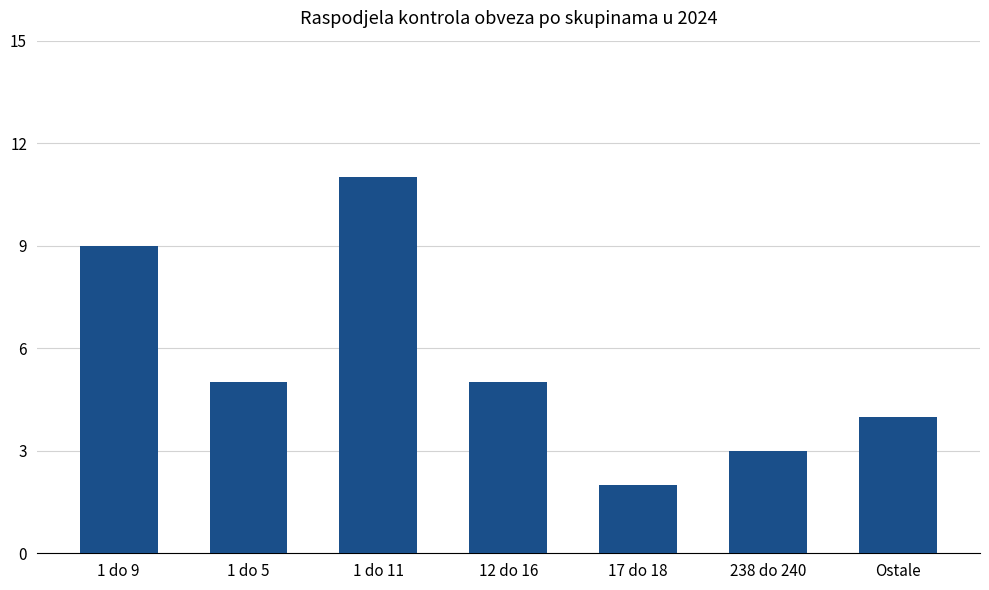

What is the approximate value at 1 do 9?

9